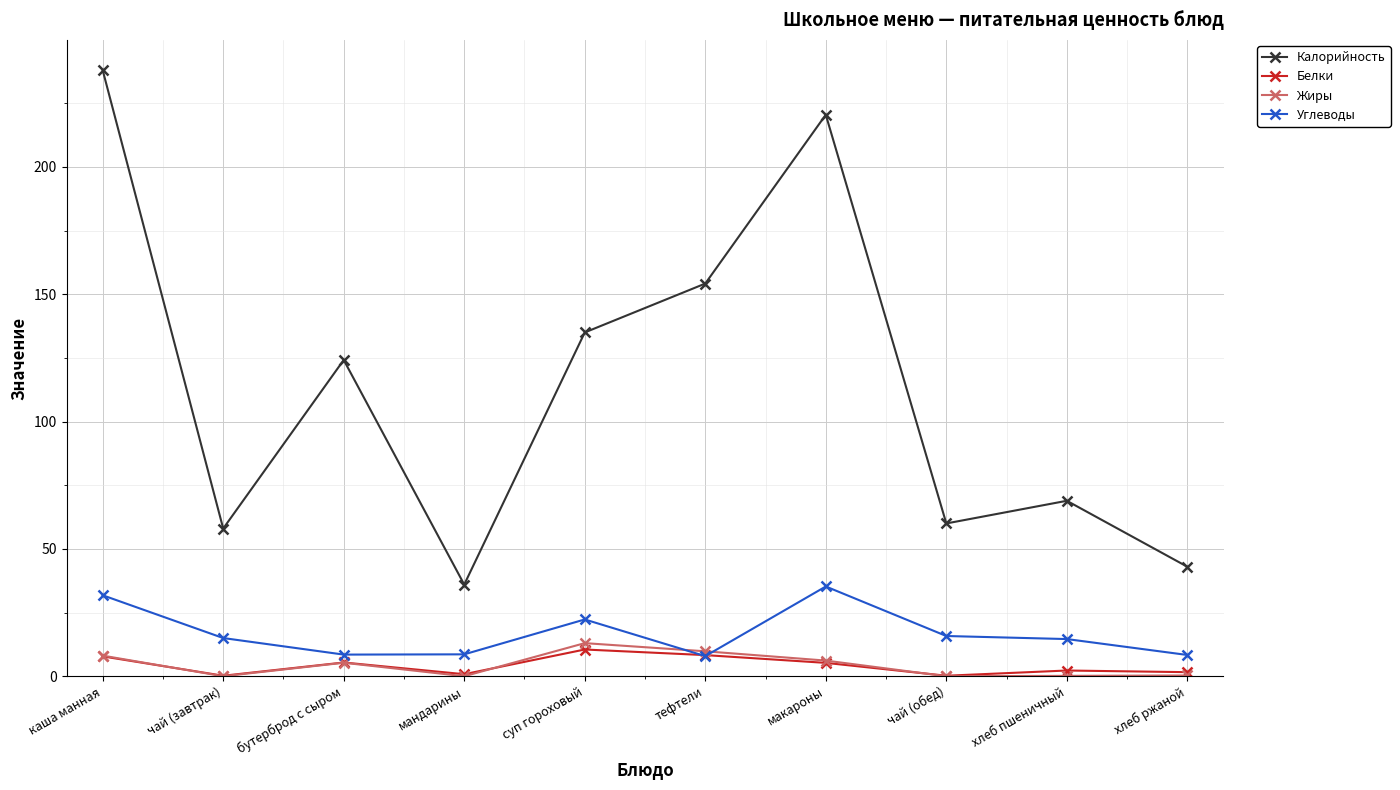

What is the highest value of the Белки series?

10.5